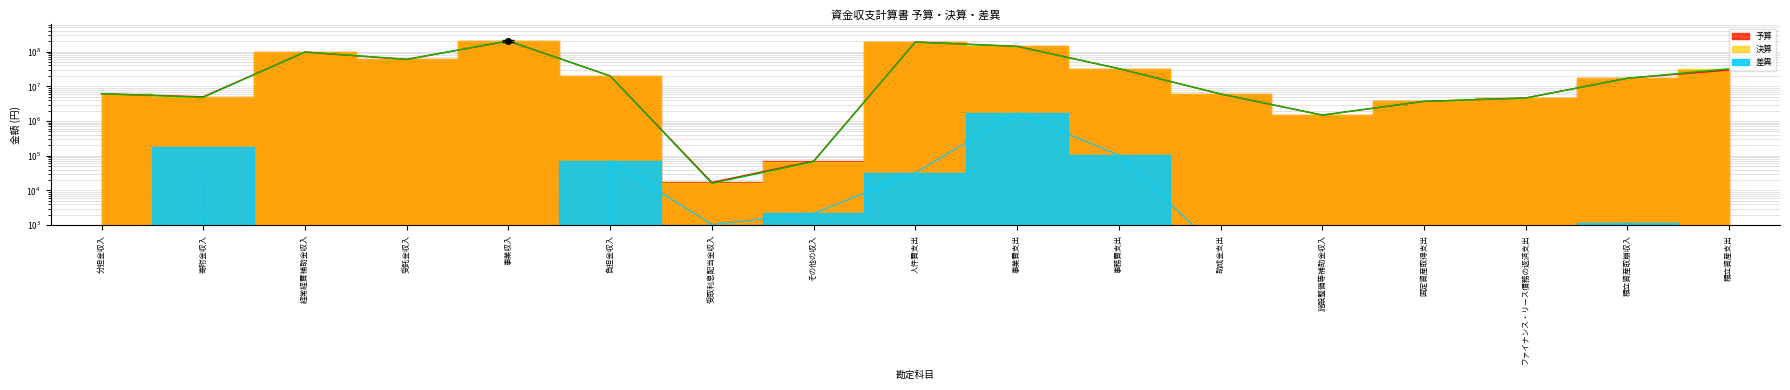

How many interior local peaks does the 差異 series have?

5